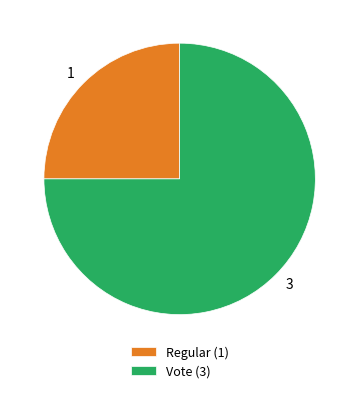

Is it true that Vote (3) is 75% of the pie?

True